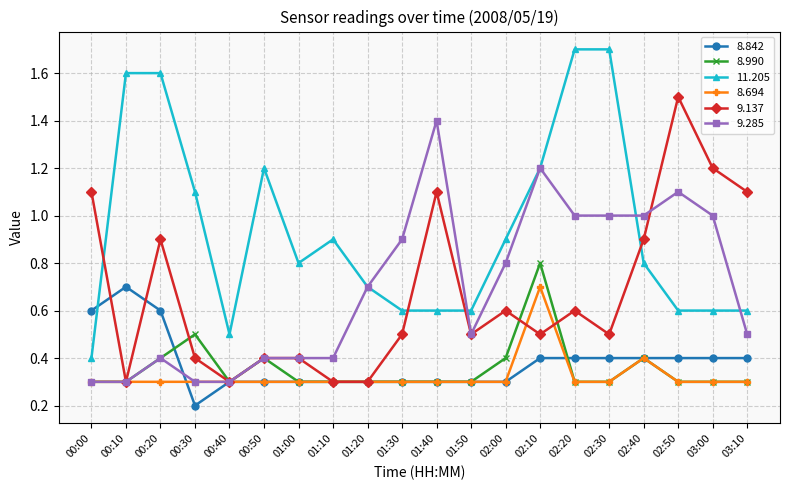

How many lines are shown in the chart?

6